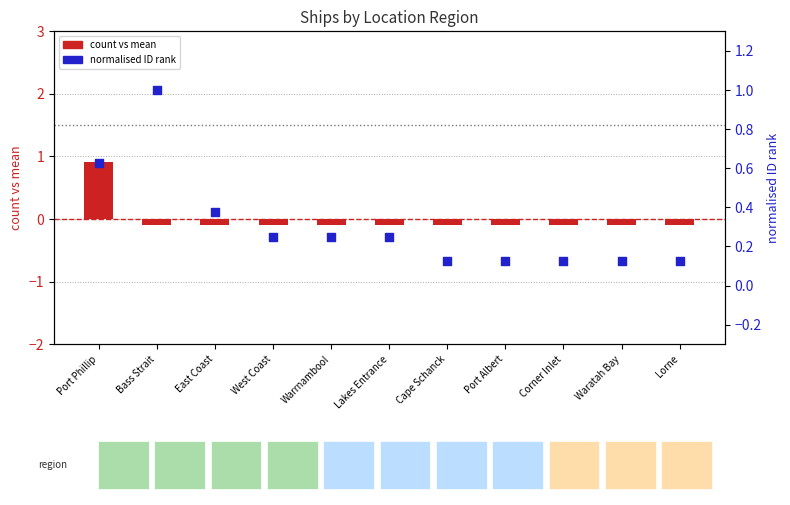

Which series reaches the minimum Y coordinate?

count vs mean